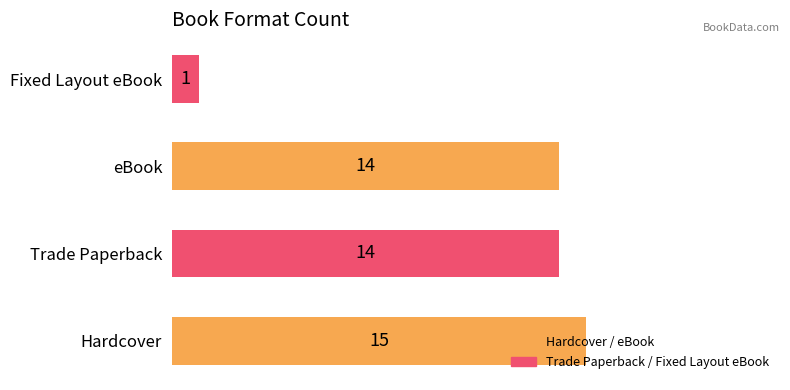

Between Fixed Layout eBook and eBook, which is larger?

eBook